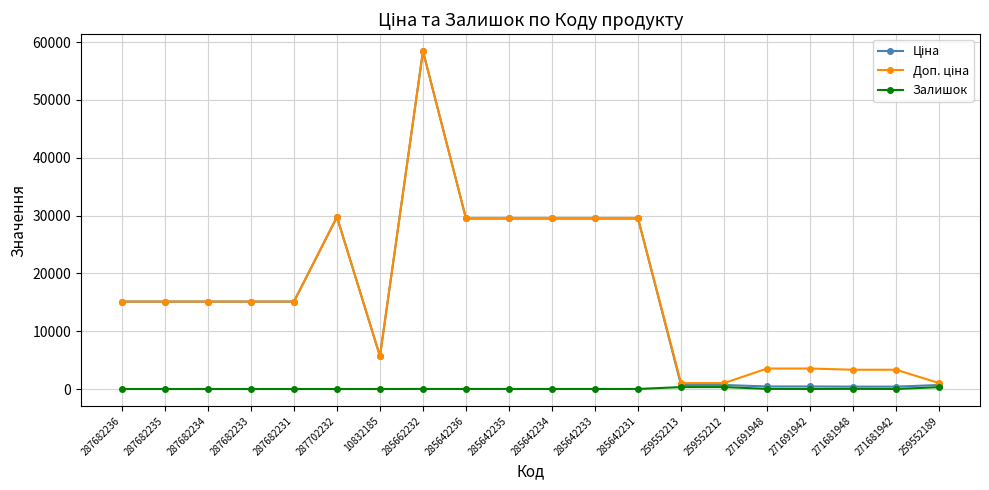

At which category is the sum across all series the highest?

285662232